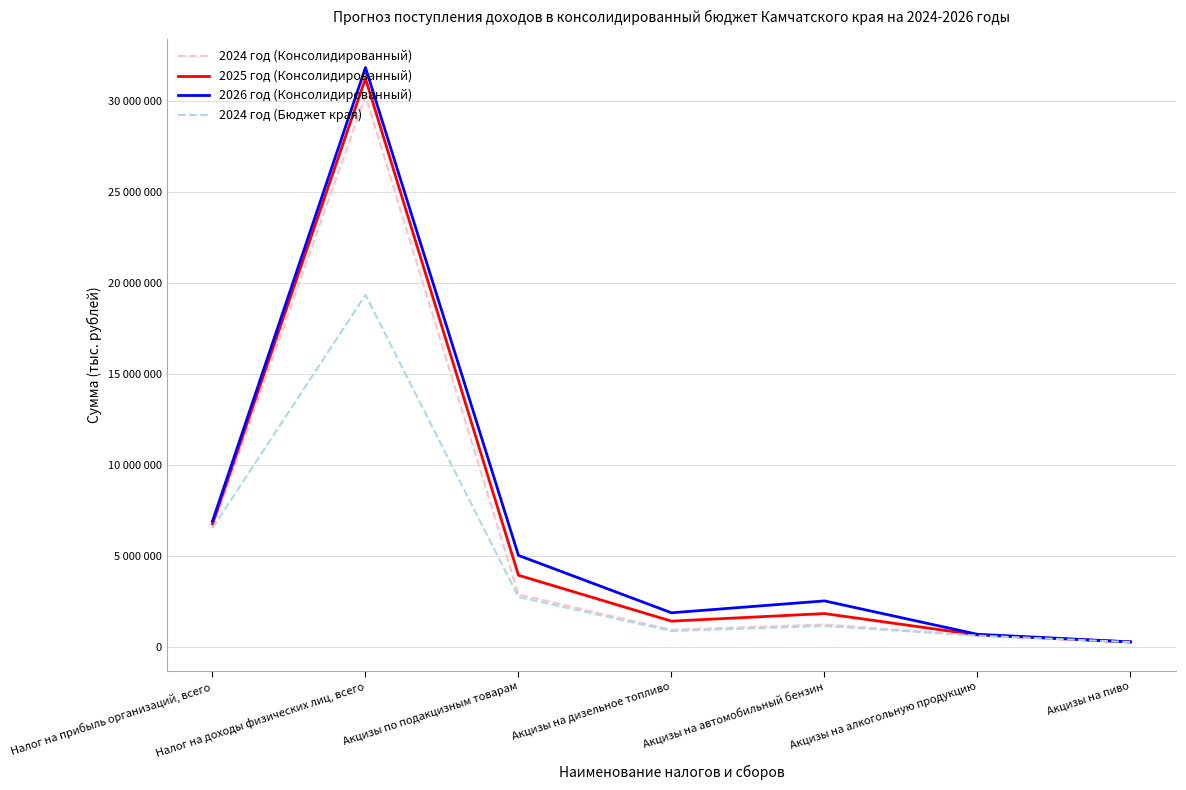

True or false: 2026 год (Консолидированный) and 2024 год (Бюджет края) cross at least once.

False